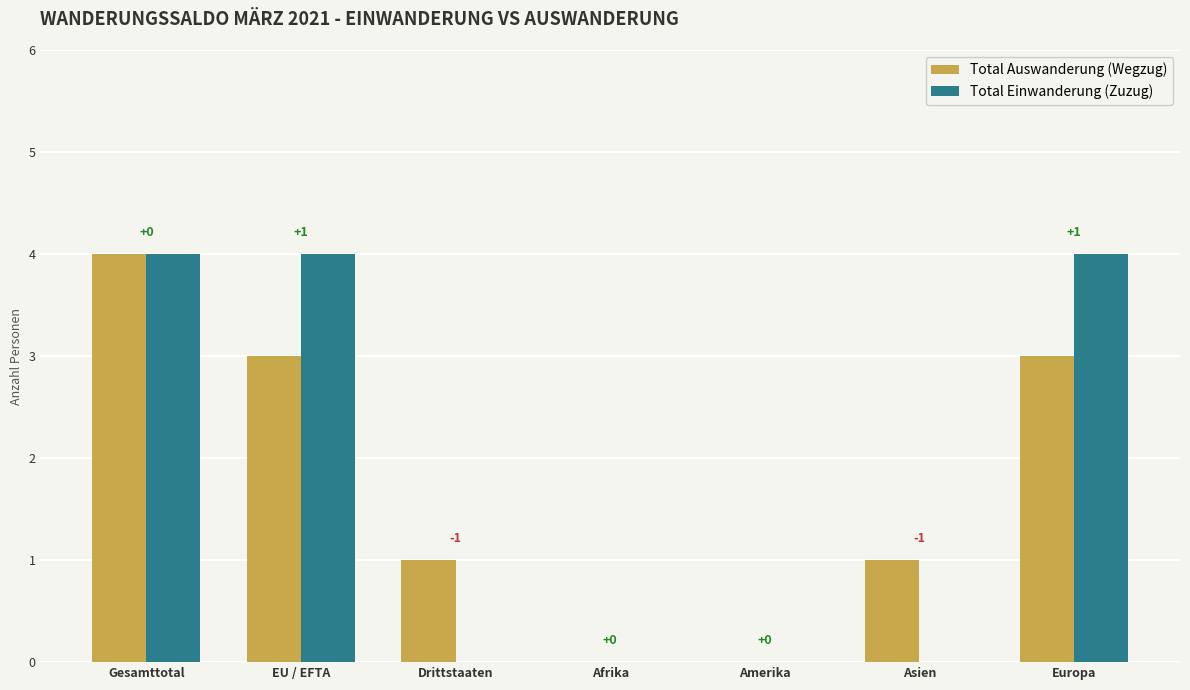

Between Afrika and Europa, which series saw the biggest shift?

Total Einwanderung (Zuzug)